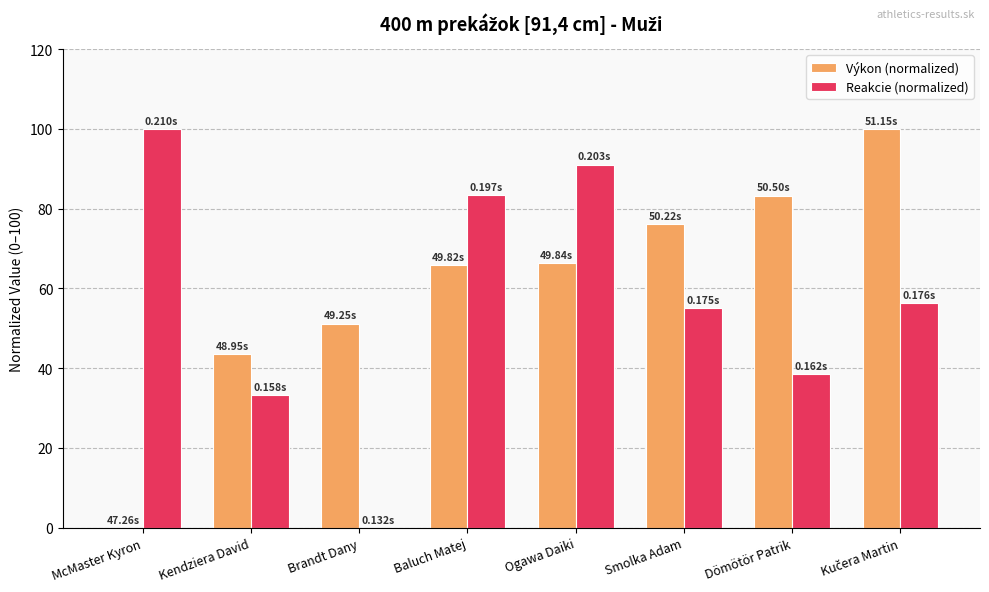

Is the value of Reakcie (normalized) at Smolka Adam greater than the value of Výkon (normalized) at Brandt Dany?

Yes